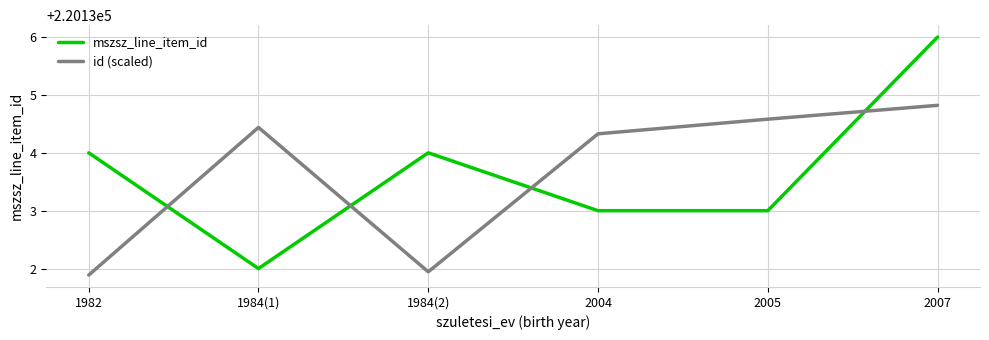

How many lines are shown in the chart?

2